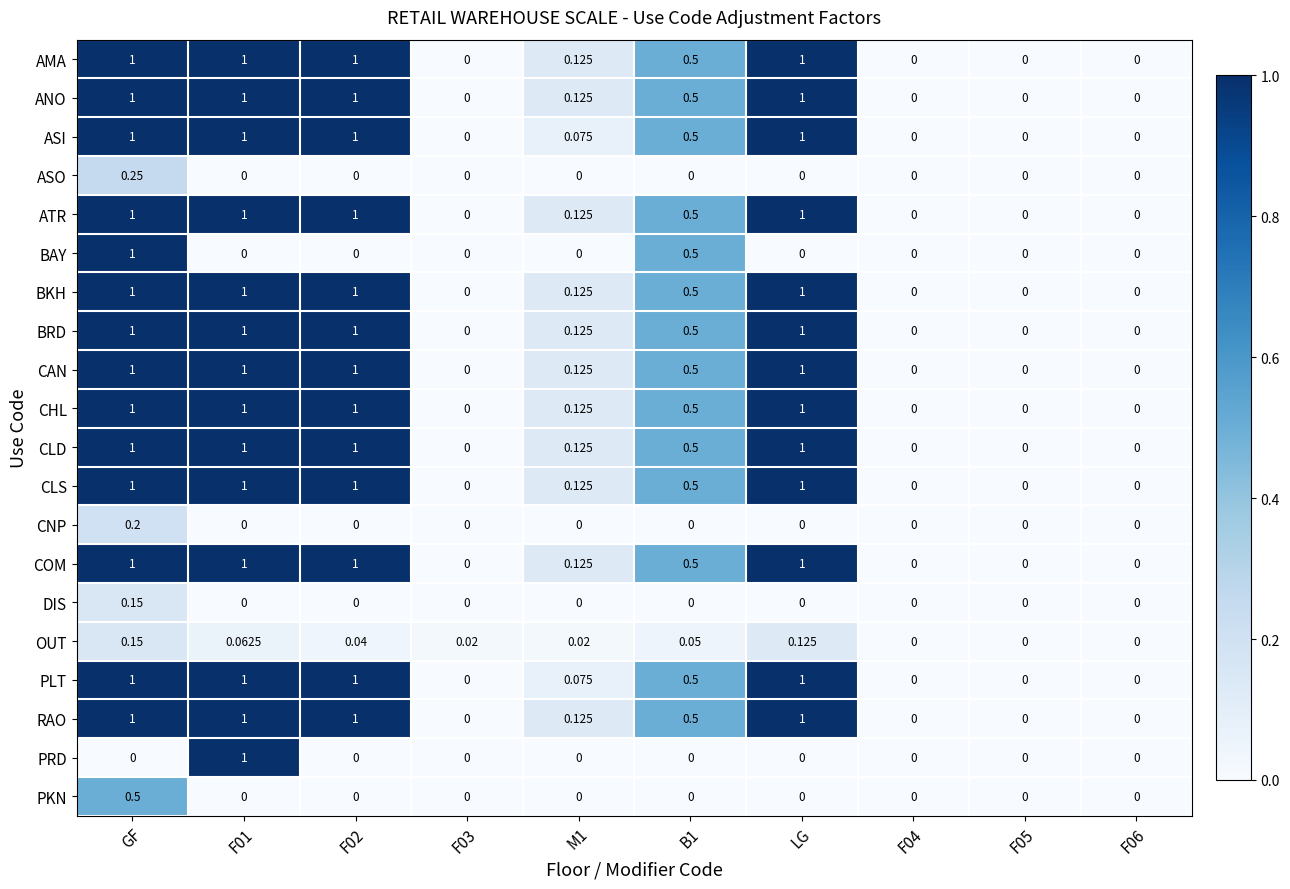

At which label does BAY reach its peak?

GF